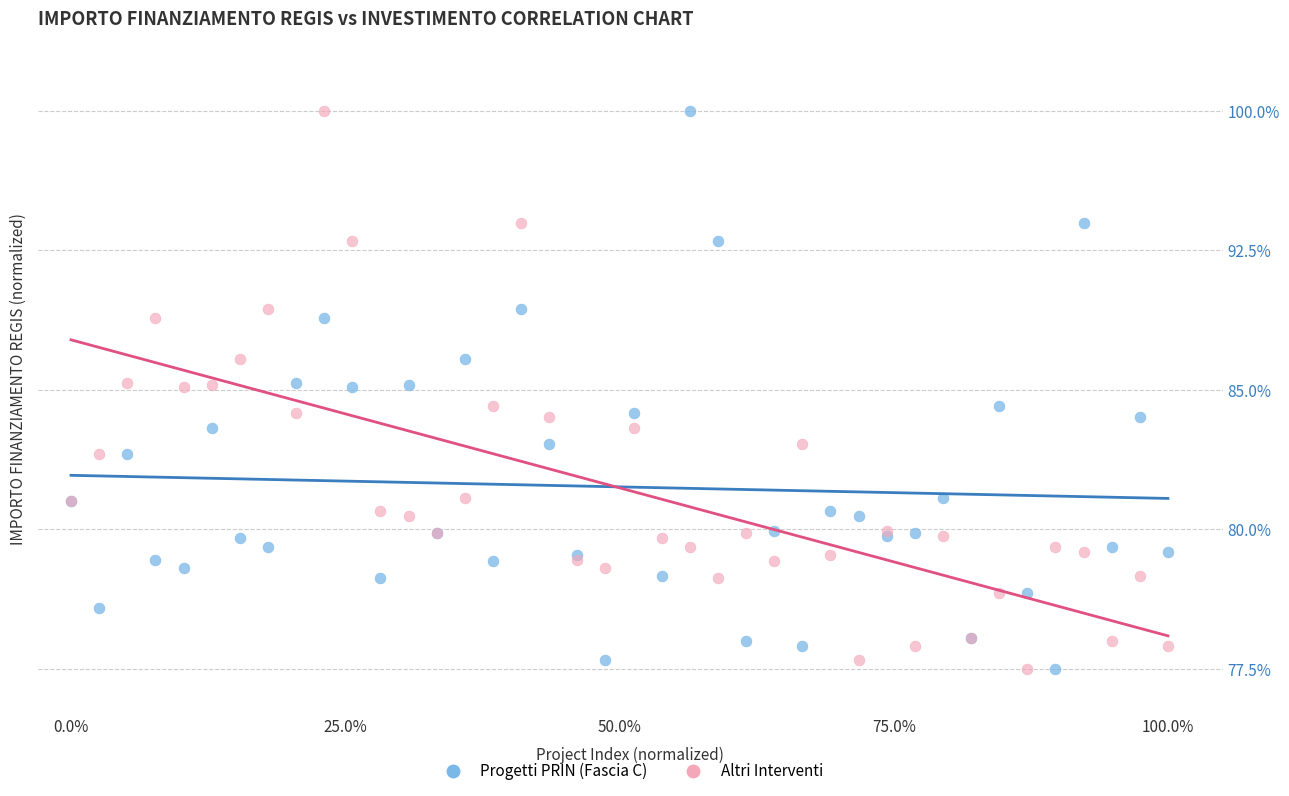

What are all the series names shown in the legend?

Progetti PRIN (Fascia C), Altri Interventi